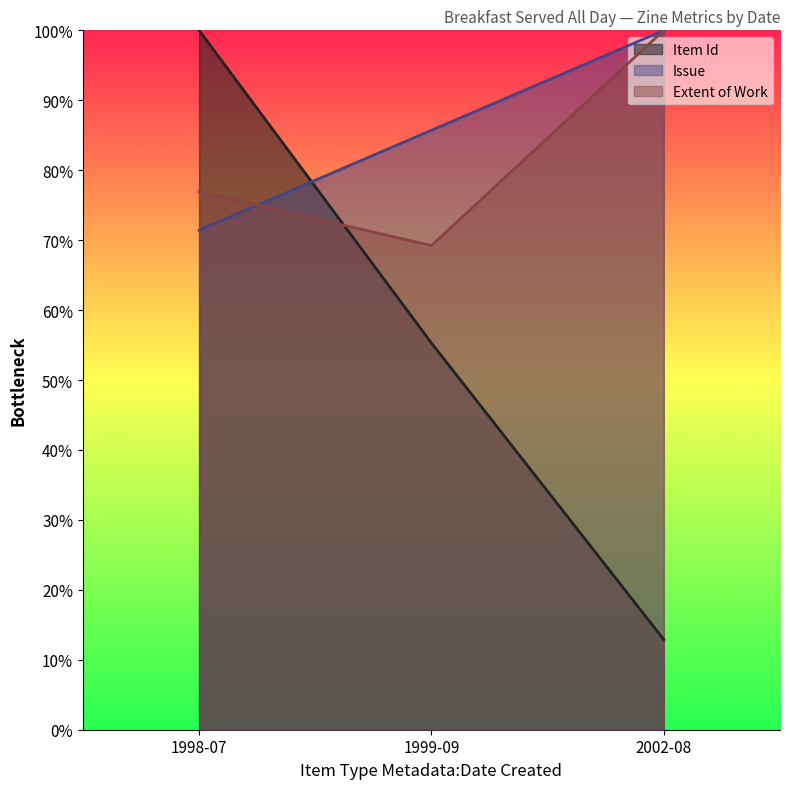

List the series in order of their peak value, highest first.

Item Id, Issue, Extent of Work